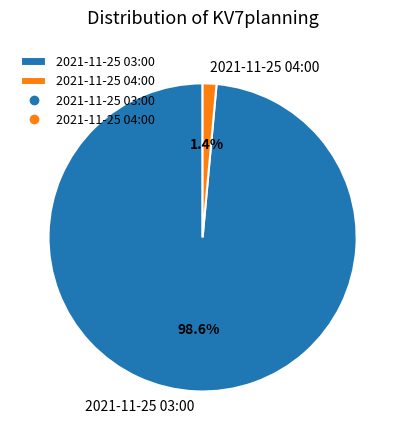

Rank the categories by value from highest to lowest.

2021-11-25 03:00, 2021-11-25 04:00